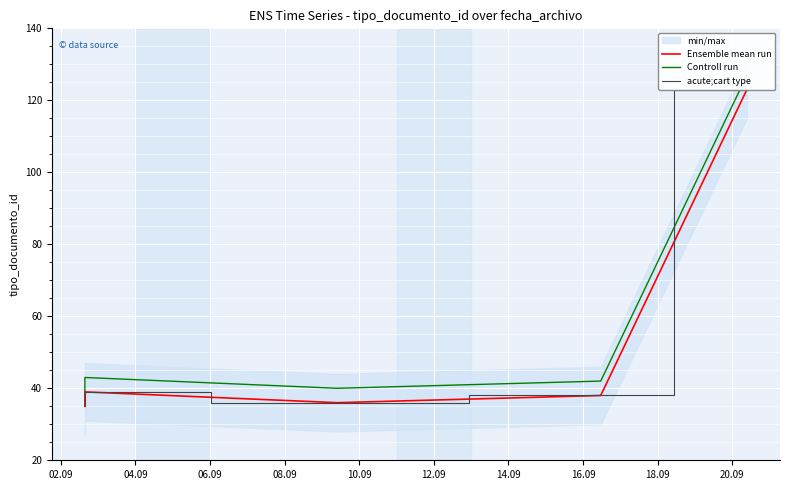

Which series changed the most between 06.09 and 08.09?

Ensemble mean run